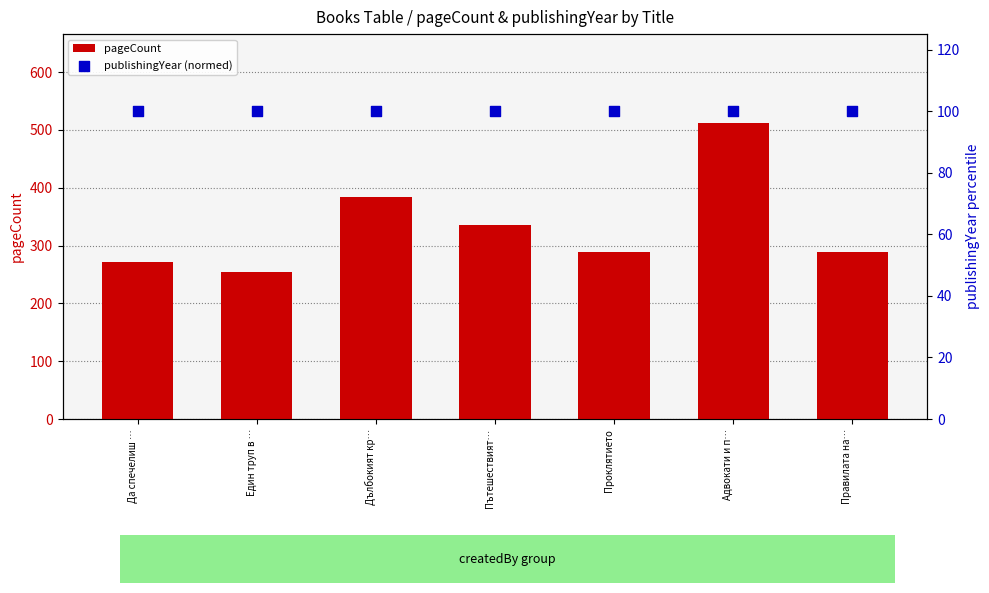

Is the value of pageCount at Проклятието greater than the value of publishingYear (normed) at Да спечелиш …?

Yes